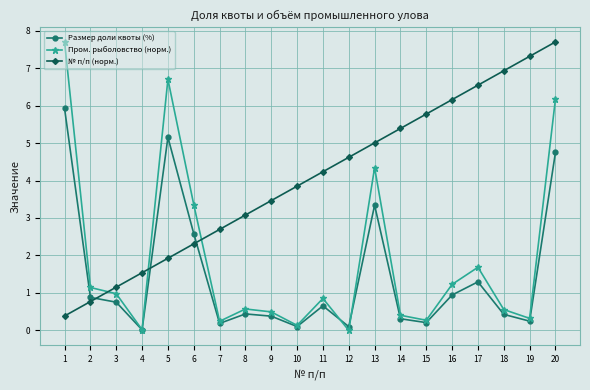

How many lines are shown in the chart?

3